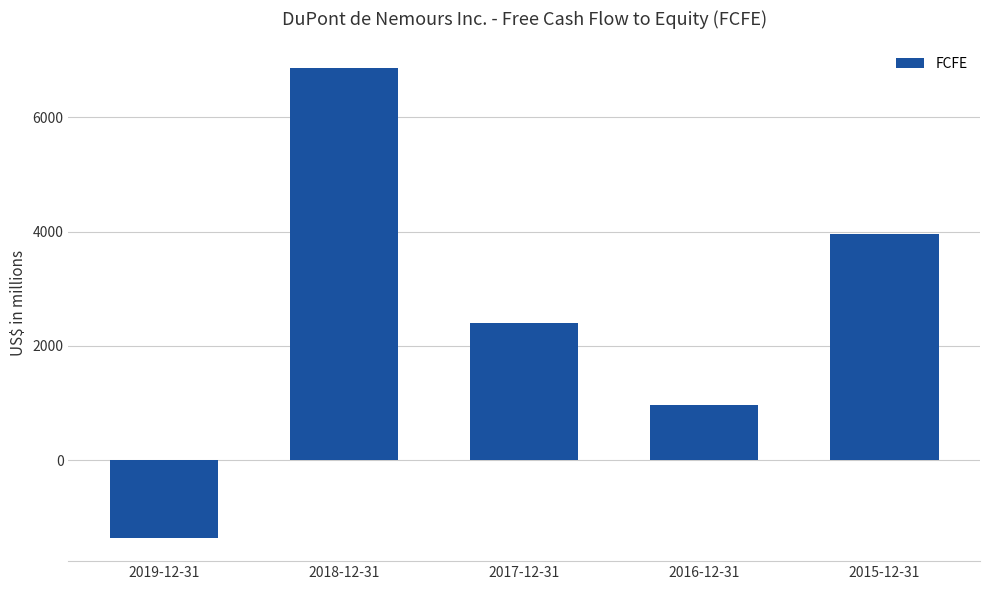

Which label corresponds to the smallest value in the chart?

2019-12-31